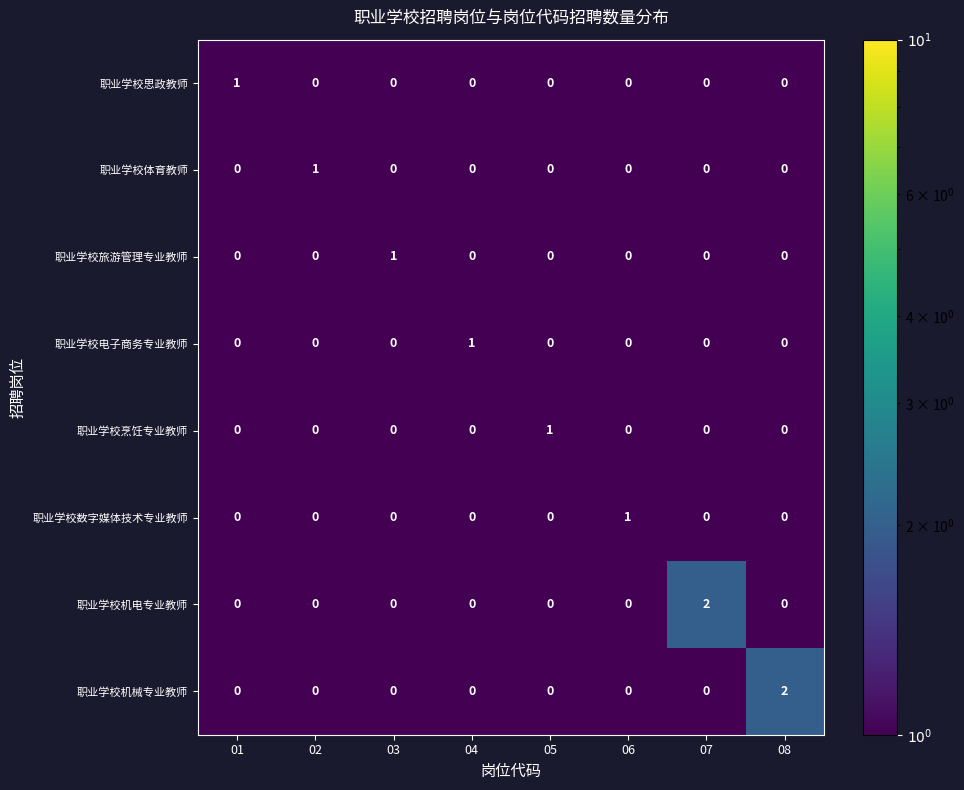

The value of 职业学校电子商务专业教师 at 03 is 1. True or false?

False